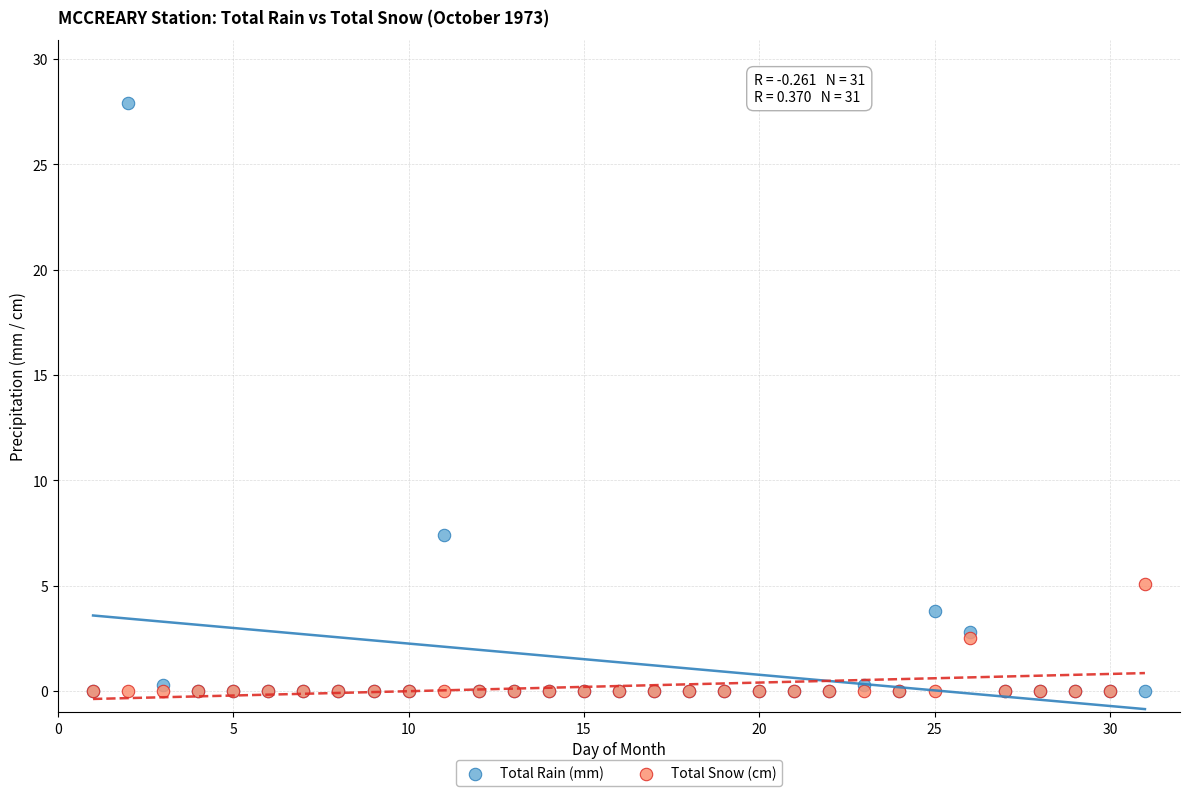

Which series has the largest Y range (max minus min)?

Total Rain (mm)